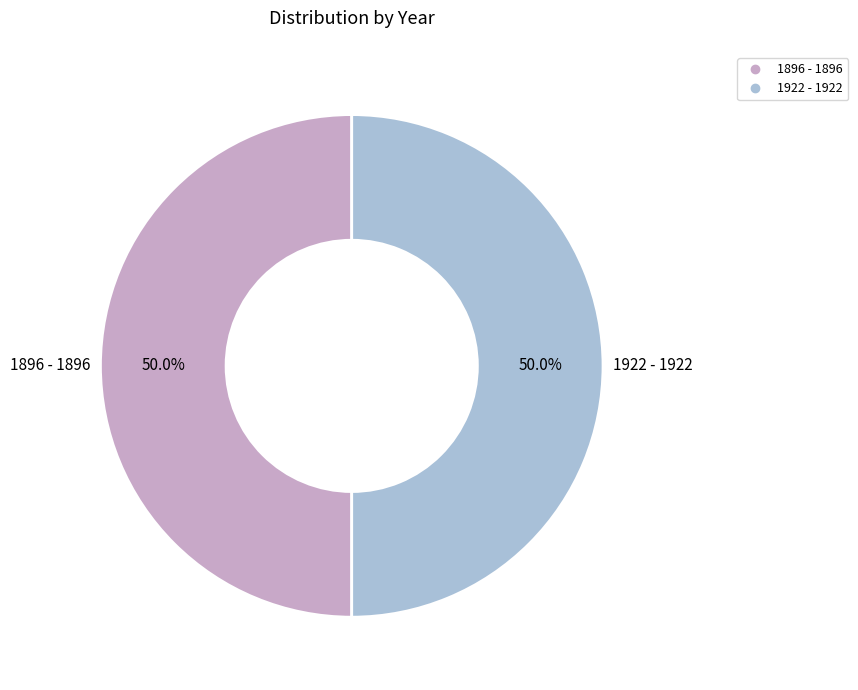

Combined, do 1896 - 1896 and 1922 - 1922 account for over 50%?

Yes